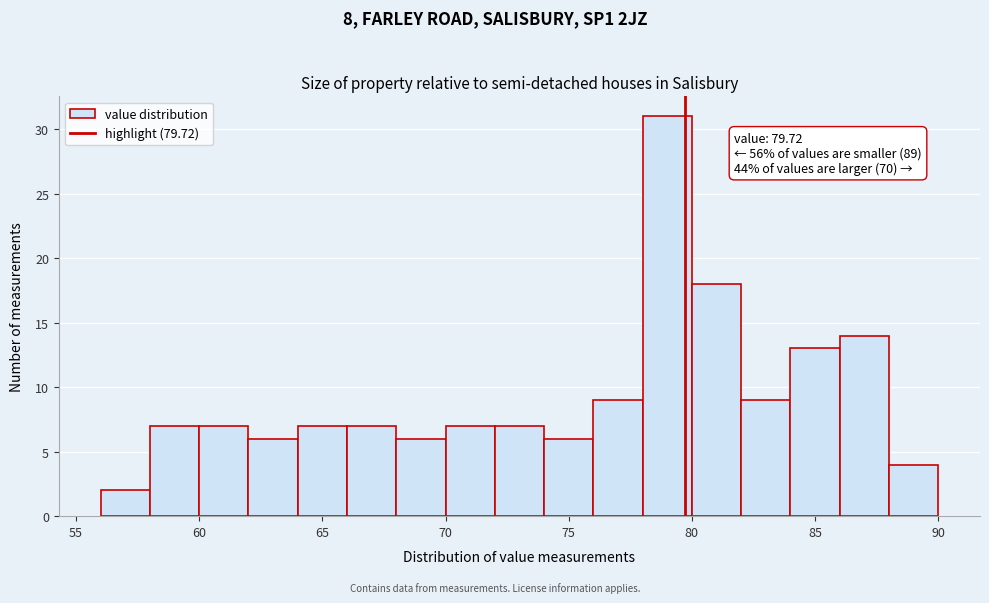

Over which range of the x-axis is the bar tallest?

78 to 80